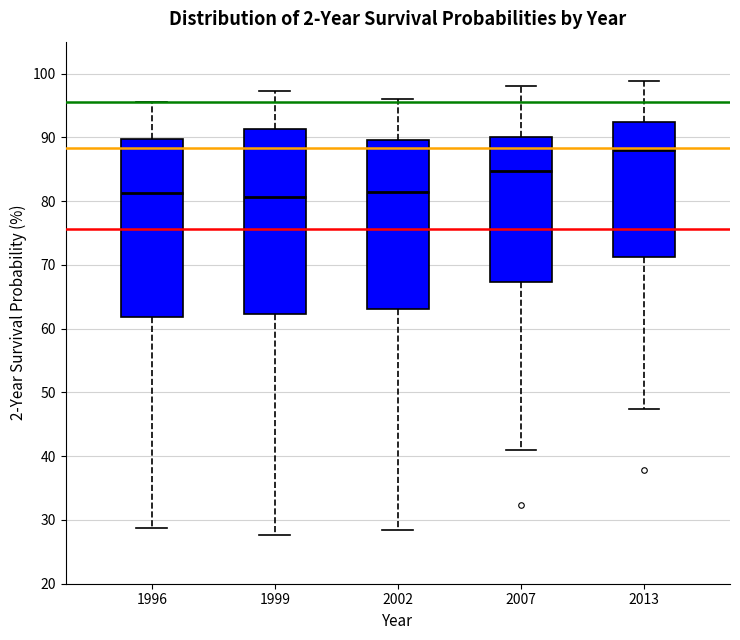

Reading left to right, read every box against the y-axis: the position of its median line, the range the box covers, and the ends of its whiskers. The values are not printed on the chart, so give them approximately, as read against the axis.

1996: median 81, box 62 to 90, whiskers 29 to 96
1999: median 81, box 62 to 91, whiskers 28 to 97
2002: median 82, box 63 to 90, whiskers 28 to 96
2007: median 85, box 67 to 90, whiskers 41 to 98
2013: median 88, box 71 to 92, whiskers 47 to 99